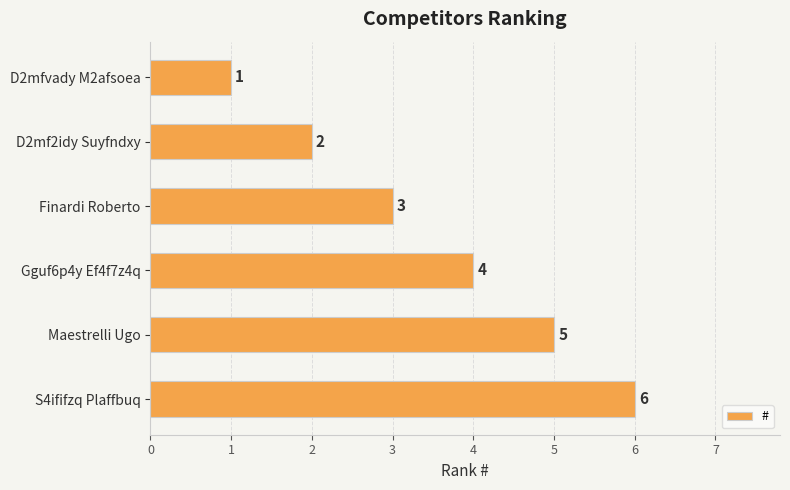

What is the change in value from Gguf6p4y Ef4f7z4q to S4ififzq Plaffbuq?

+2